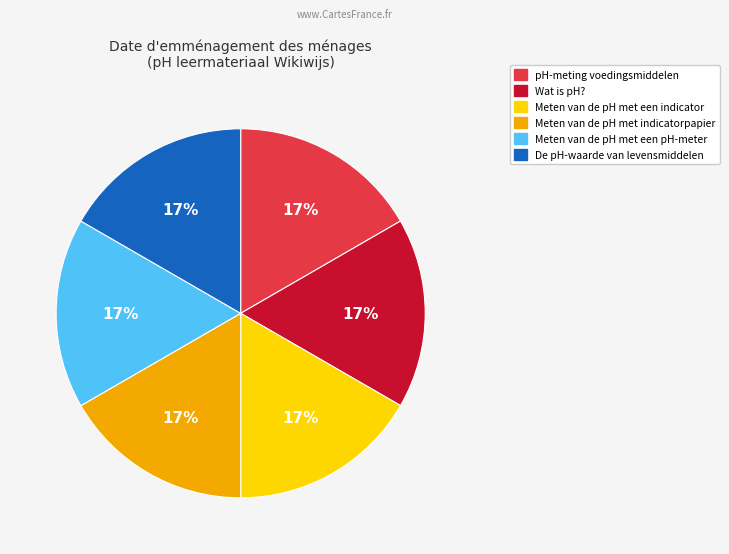

What percentage is the Meten van de pH met een indicator slice, to the nearest percent?

17%